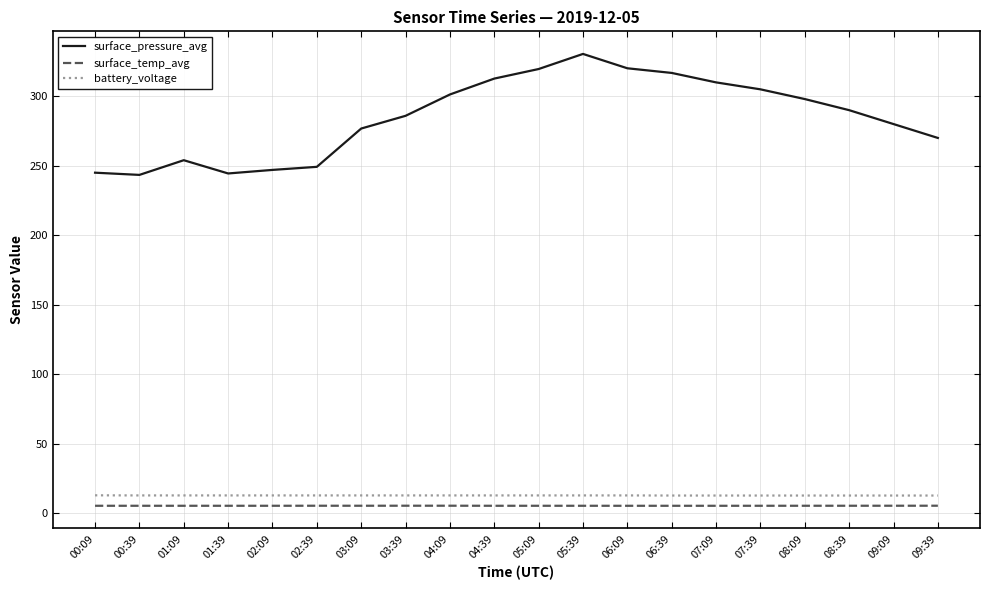

True or false: surface_temp_avg has a value of 5.2 at 05:39.

True